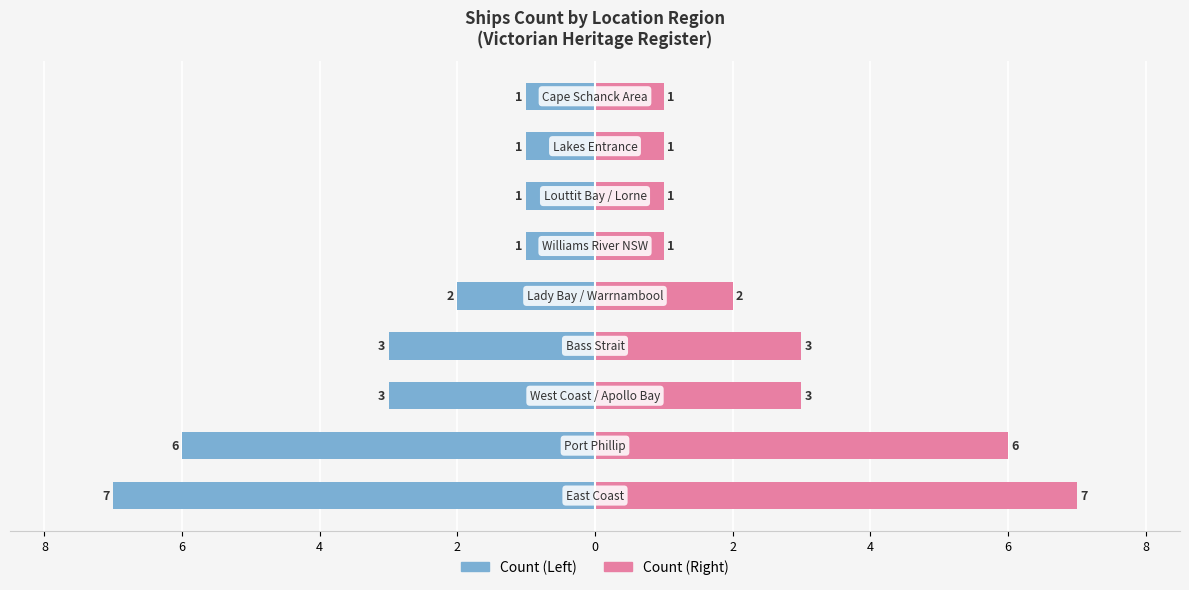

Reading right to left, extract all data points from this chart.

Left Count: -1	-1	-1	-1	-2	-3	-3	-6	-7
Right Count: 1	1	1	1	2	3	3	6	7